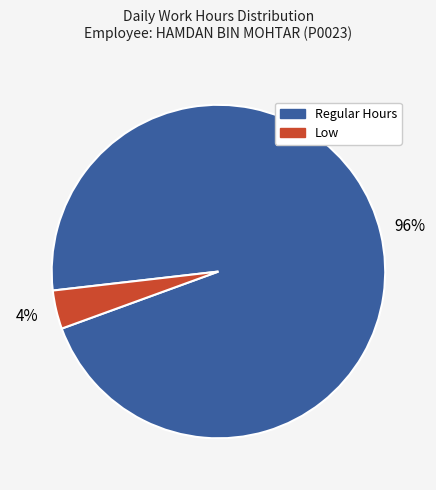

Is there a majority slice in this chart?

Yes